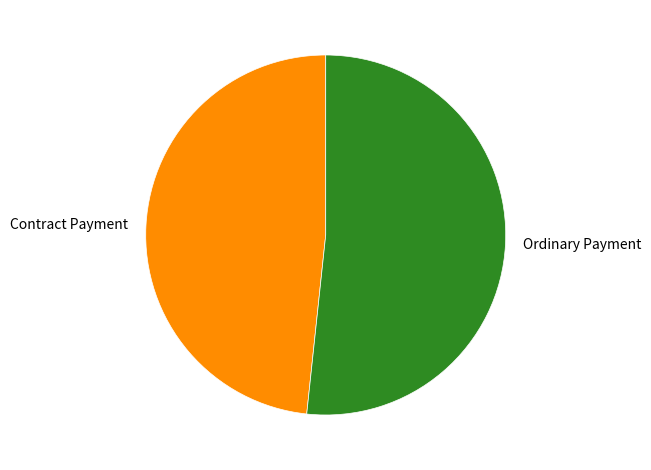

Which slice is the largest?

Ordinary Payment